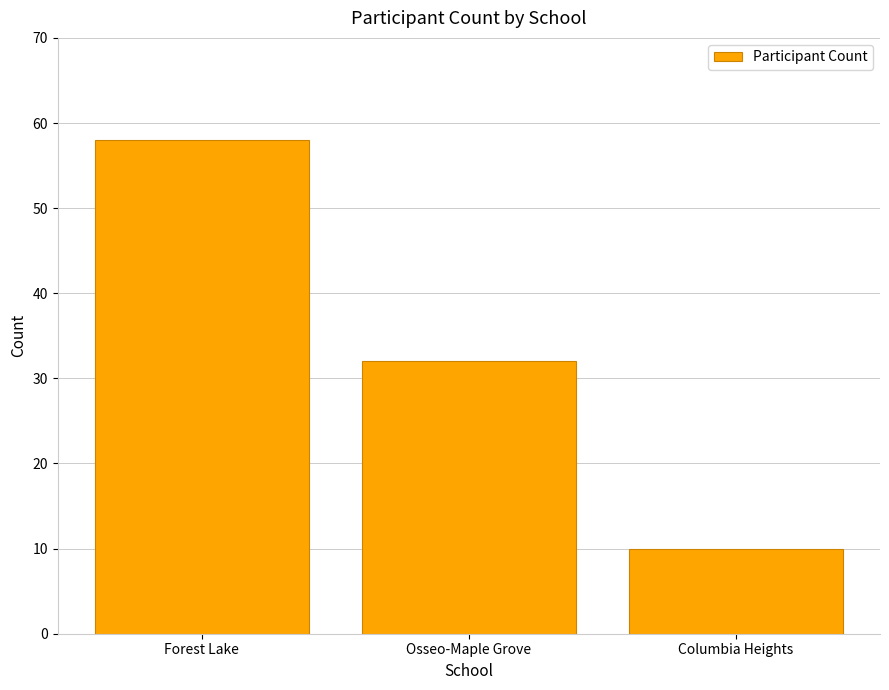

What is the maximum value shown in the chart?

58